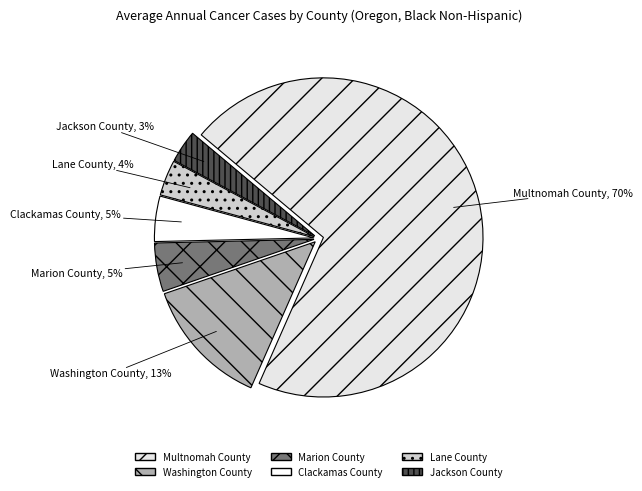

Which category has the biggest portion of the pie?

Multnomah County